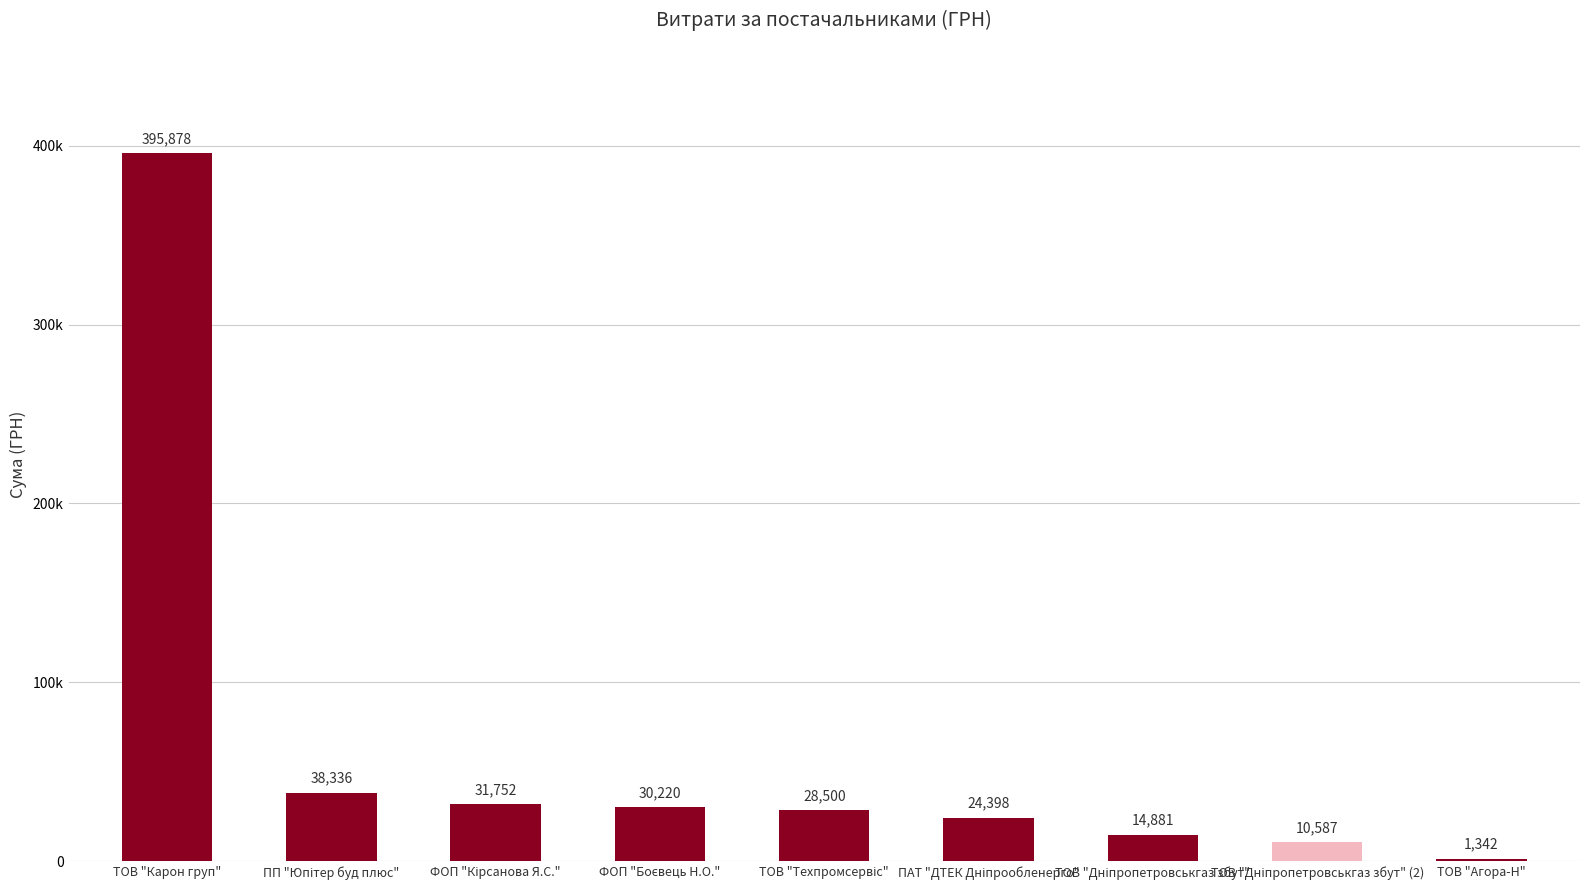

What is the sum of all values?

575893.7